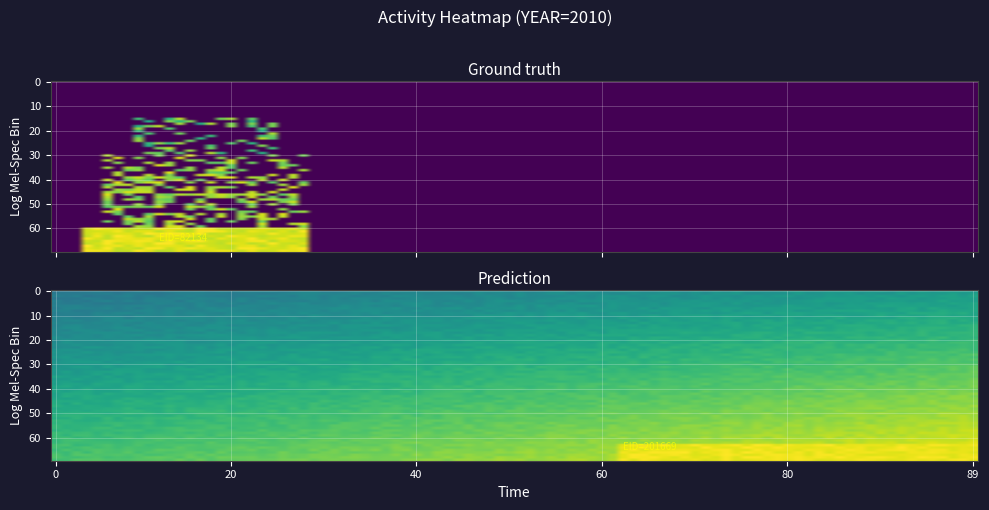

List the labels in order of EID=201669 value, smallest first.

EID=82134, EID=201669